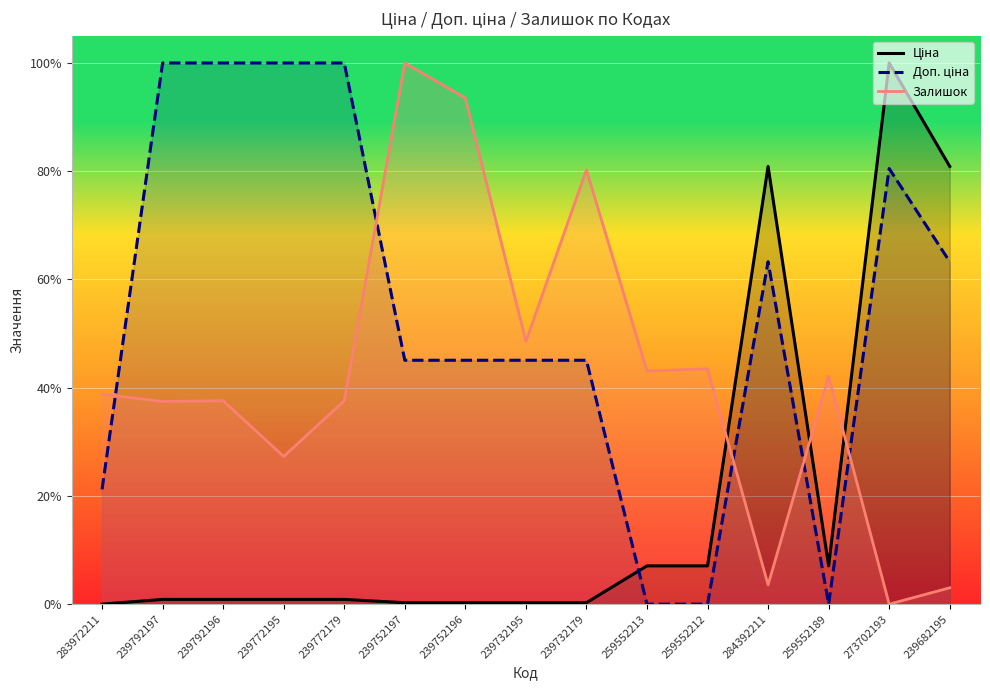

Reading left to right, extract all data points from this chart.

Ціна: 283972211=0.0	239792197=0.0	239792196=0.0	239772195=0.0	239772179=0.0	239752197=0.0	239752196=0.0	239732195=0.0	239732179=0.0	259552213=0.1	259552212=0.1	284392211=0.8	259552189=0.1	273702193=1.0	239682195=0.8
Доп. ціна: 283972211=0.2	239792197=1.0	239792196=1.0	239772195=1.0	239772179=1.0	239752197=0.5	239752196=0.5	239732195=0.5	239732179=0.5	259552213=0.0	259552212=0.0	284392211=0.6	259552189=0.0	273702193=0.8	239682195=0.6
Залишок: 283972211=0.4	239792197=0.4	239792196=0.4	239772195=0.3	239772179=0.4	239752197=1.0	239752196=0.9	239732195=0.5	239732179=0.8	259552213=0.4	259552212=0.4	284392211=0.0	259552189=0.4	273702193=0.0	239682195=0.0